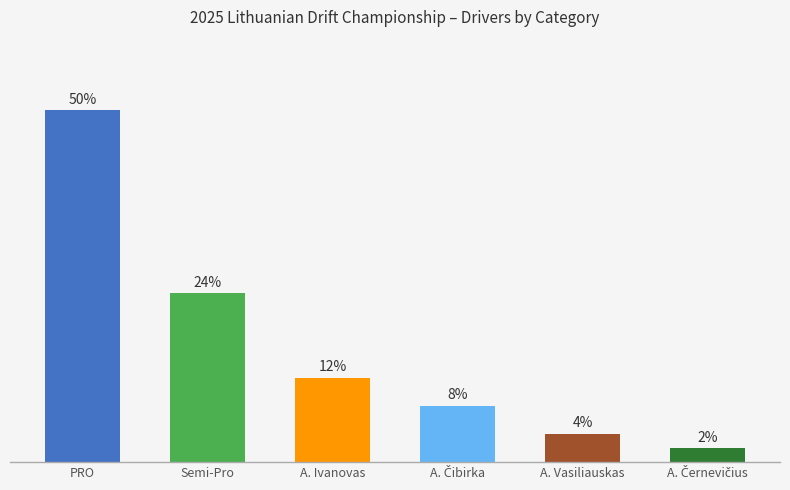

Where is the data nearest to the value 26?

Semi-Pro